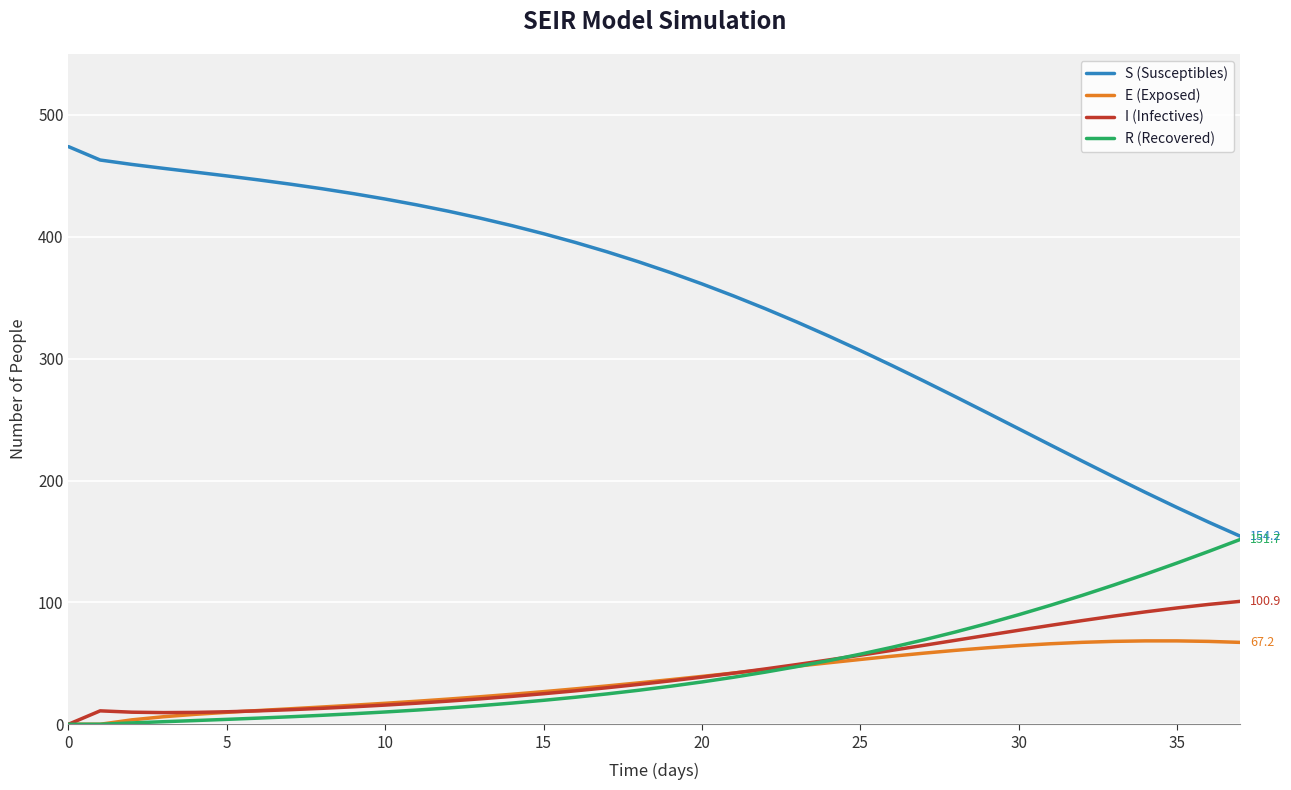

Rank the series by their maximum value, from highest to lowest.

S (Susceptibles), R (Recovered), I (Infectives), E (Exposed)